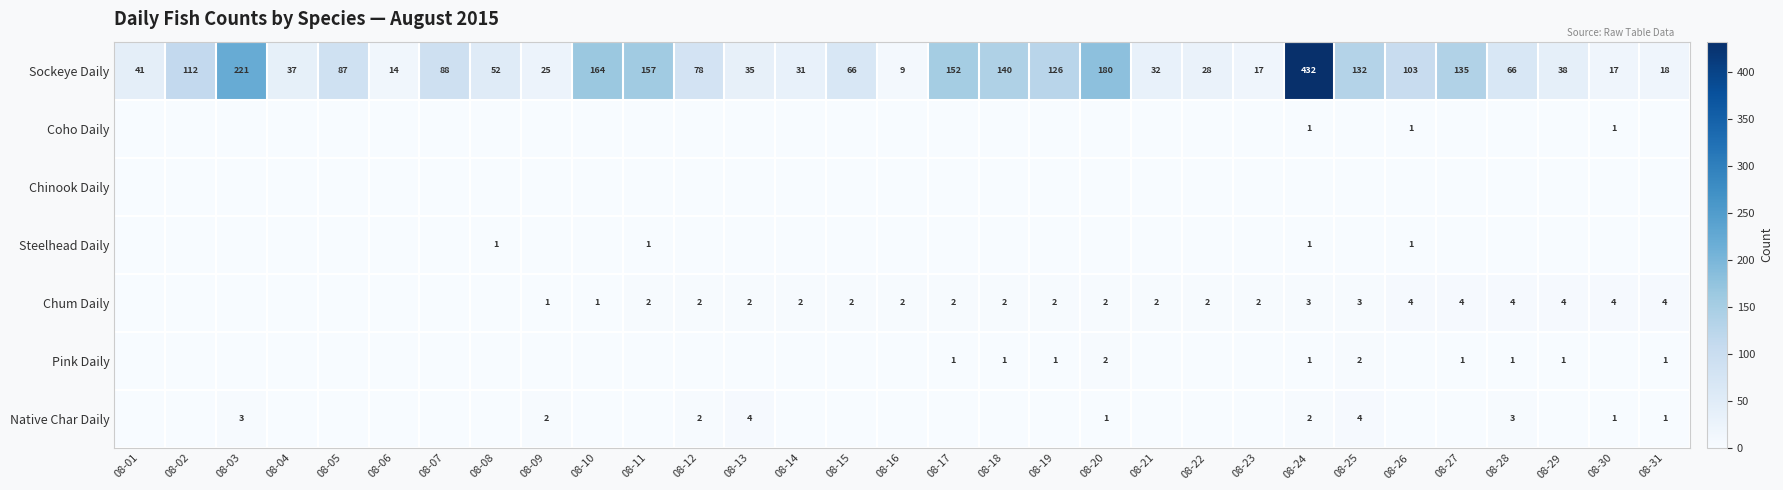

Is it true that Chum Daily equals 5 at 08-31?

False